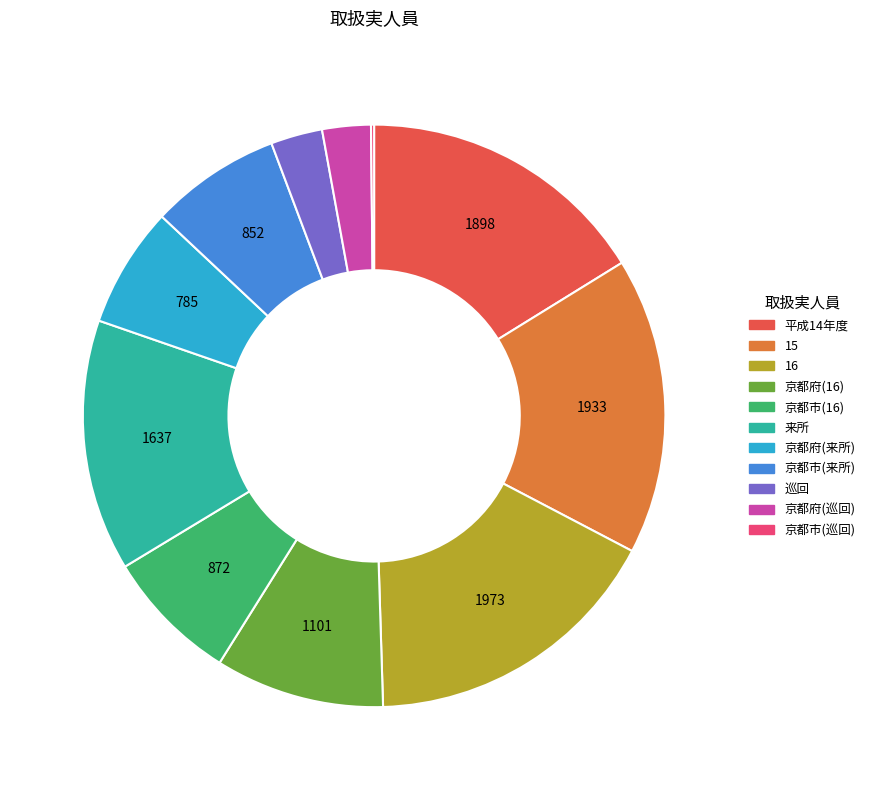

Is there a majority slice in this chart?

No